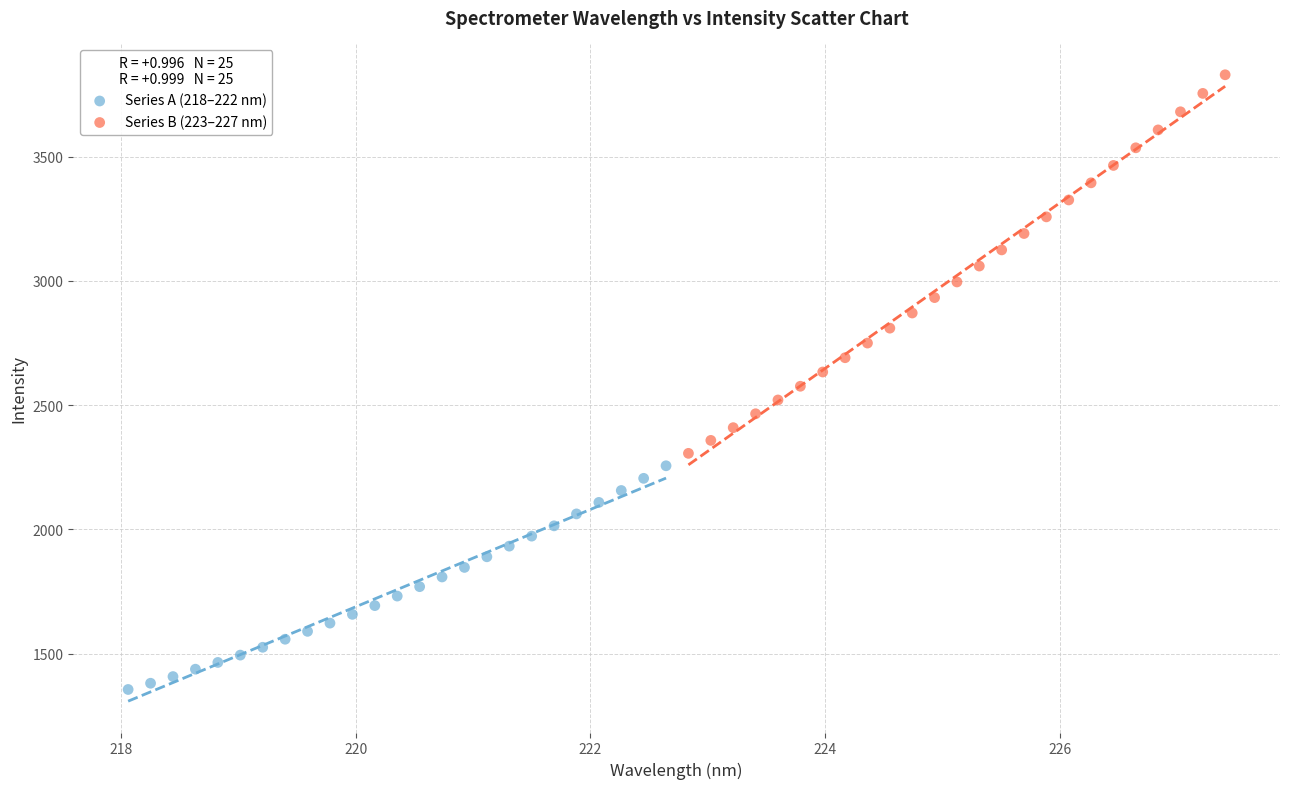

Which series reaches the minimum Y coordinate?

Series A (218–222 nm)